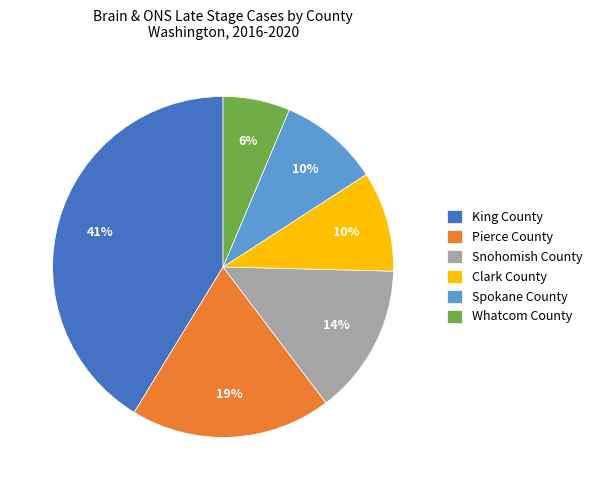

Which has a higher value, Snohomish County or Spokane County?

Snohomish County